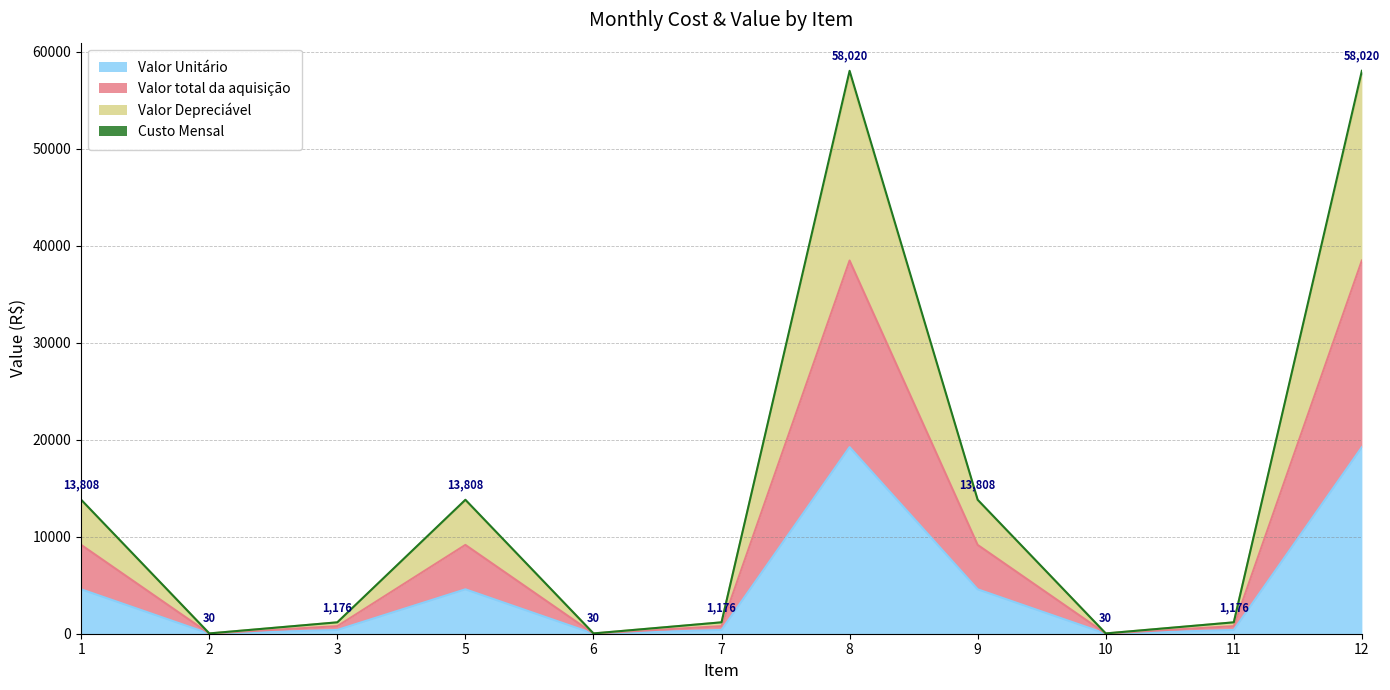

Which series changed the most between 10 and 11?

Custo Mensal